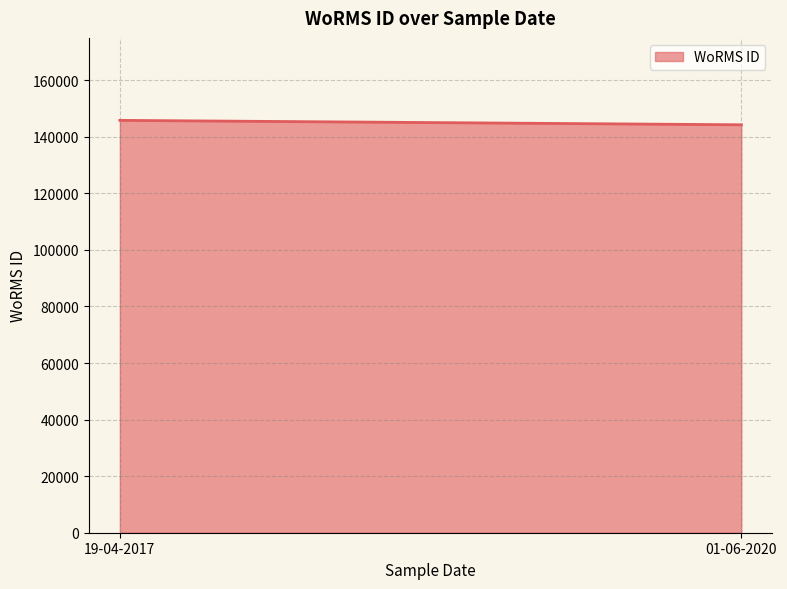

Rank the categories by value from highest to lowest.

19-04-2017, 01-06-2020